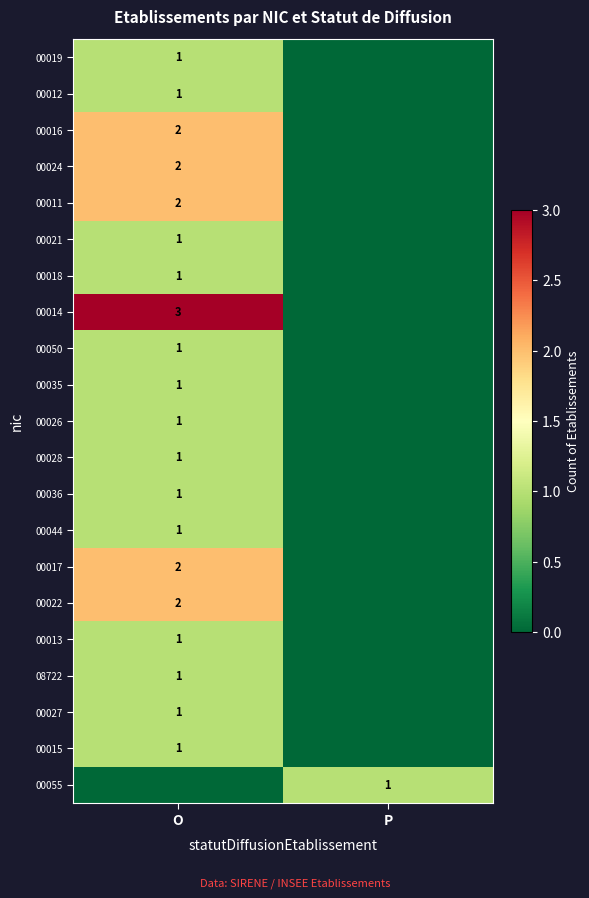

What is the difference between the highest and lowest values at P?

1